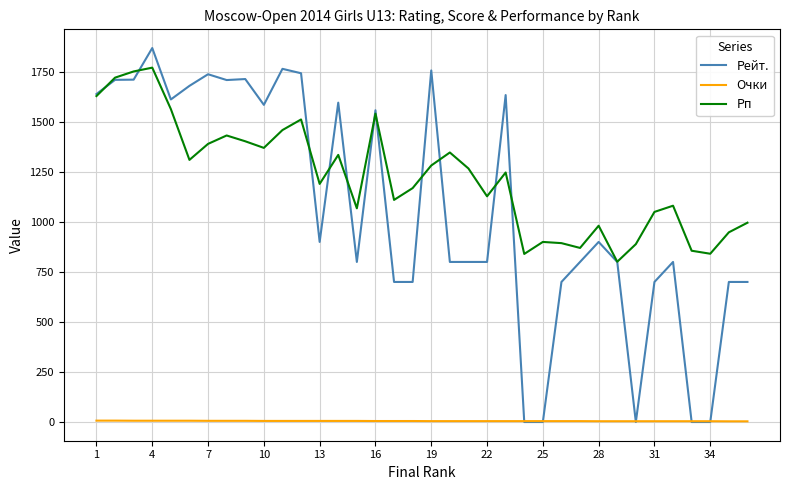

True or false: Очки and Рп intersect in this chart.

False